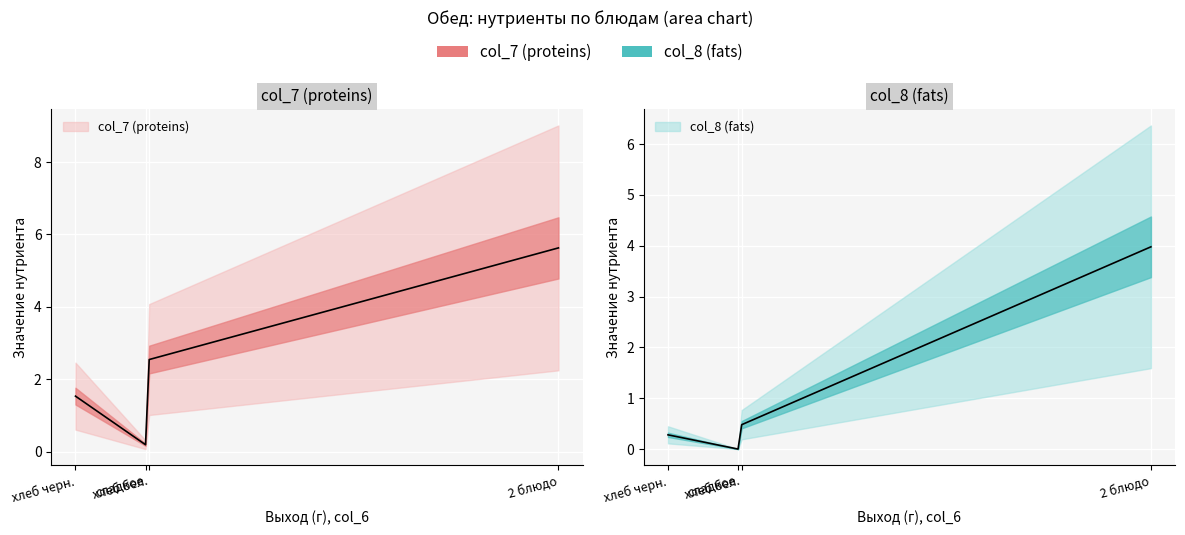

Is this an area chart (filled region under the line)?

No